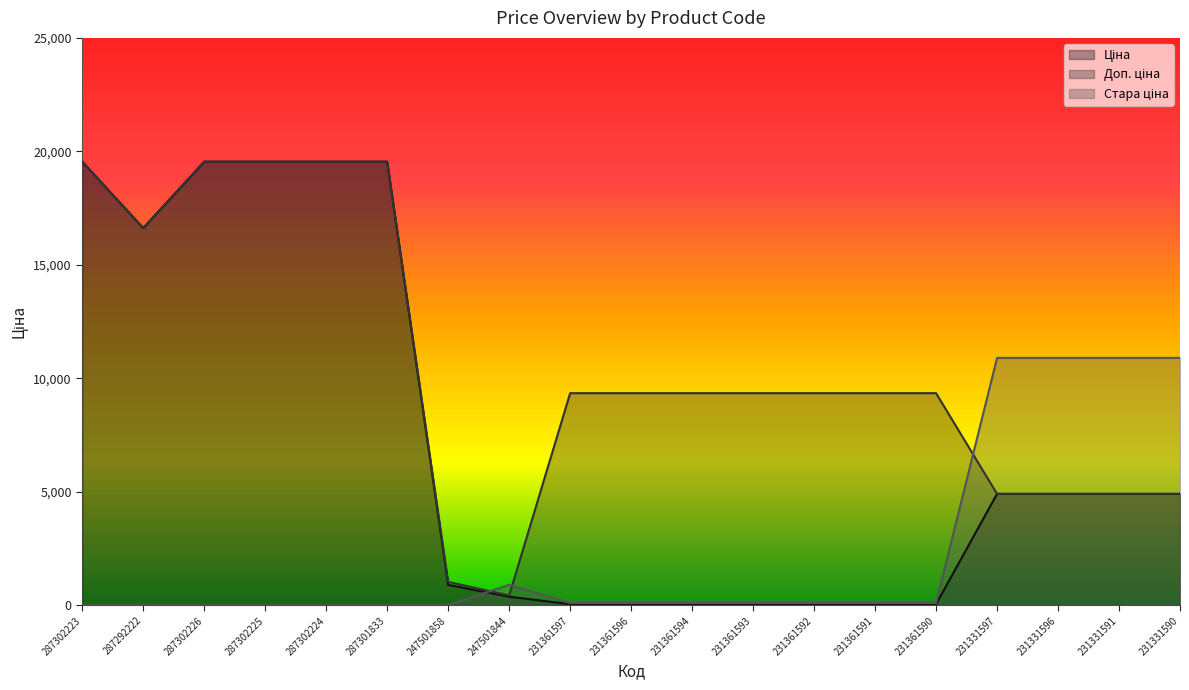

Between which two adjacent categories do Ціна and Стара ціна first intersect?

247501858 and 247501844